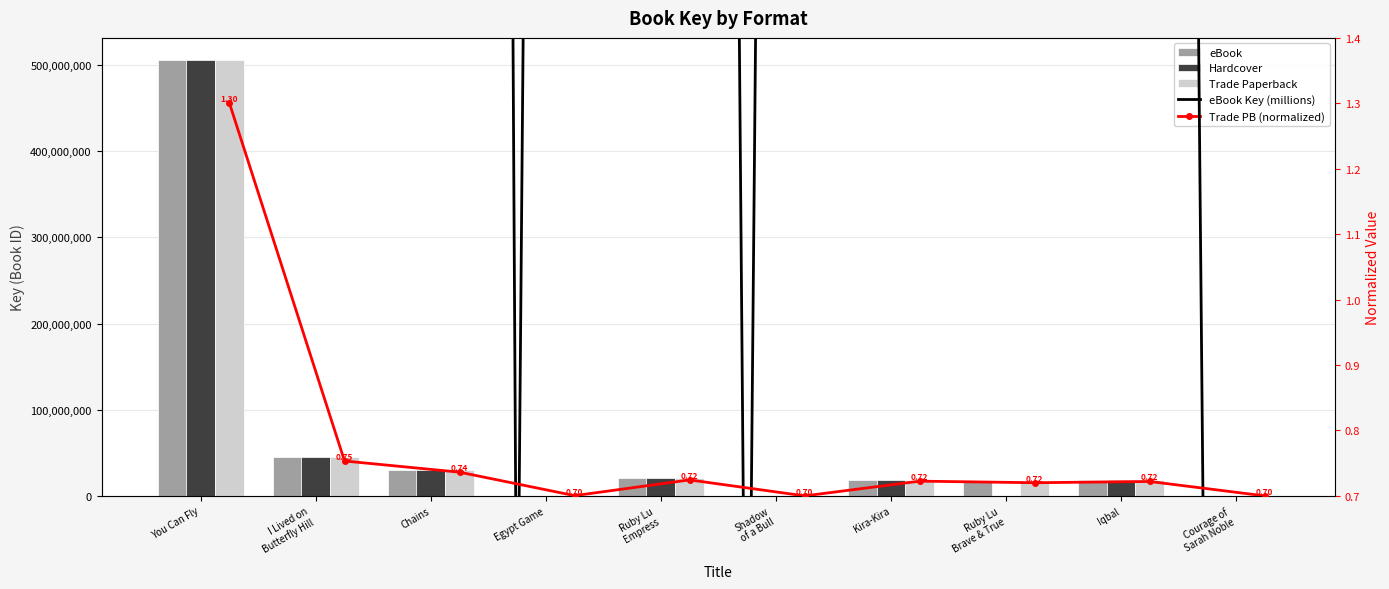

What is the sum of the eBook Key (millions) values at I Lived on
Butterfly Hill and Egypt Game?

45.3